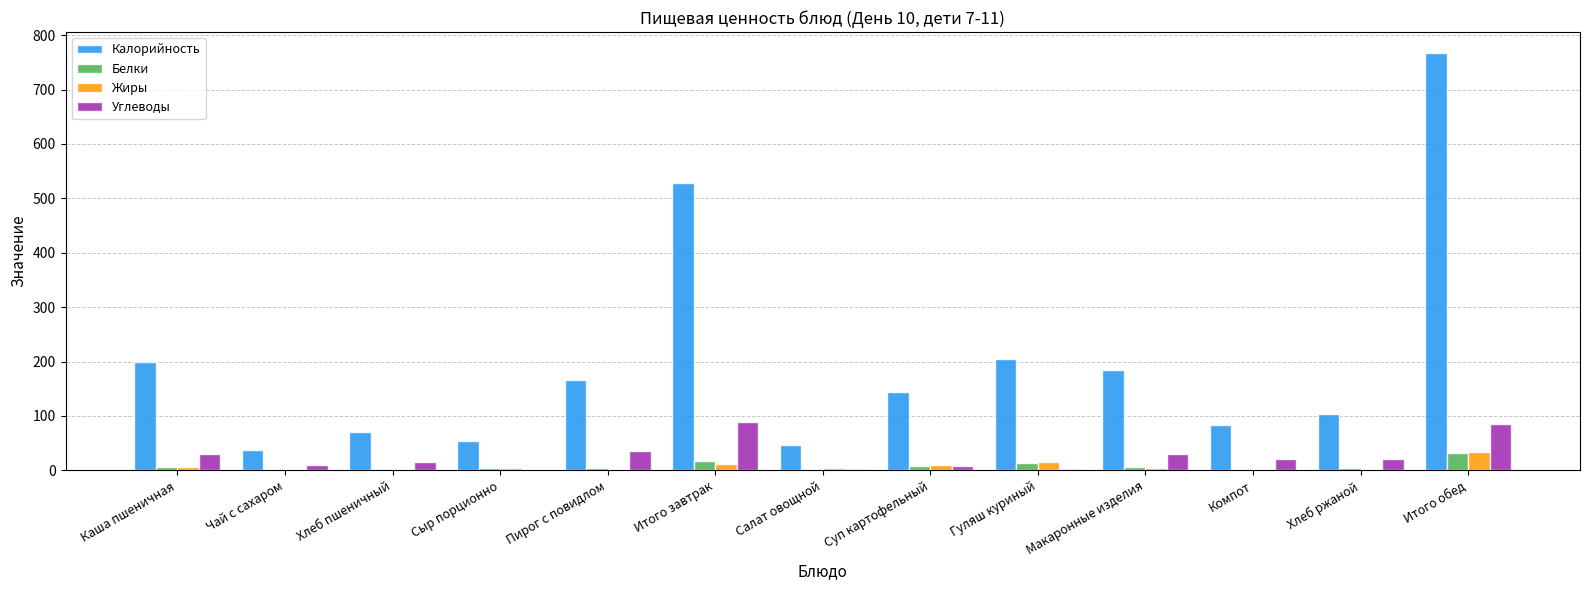

Where is Калорийность nearest to the value 402?

Итого завтрак